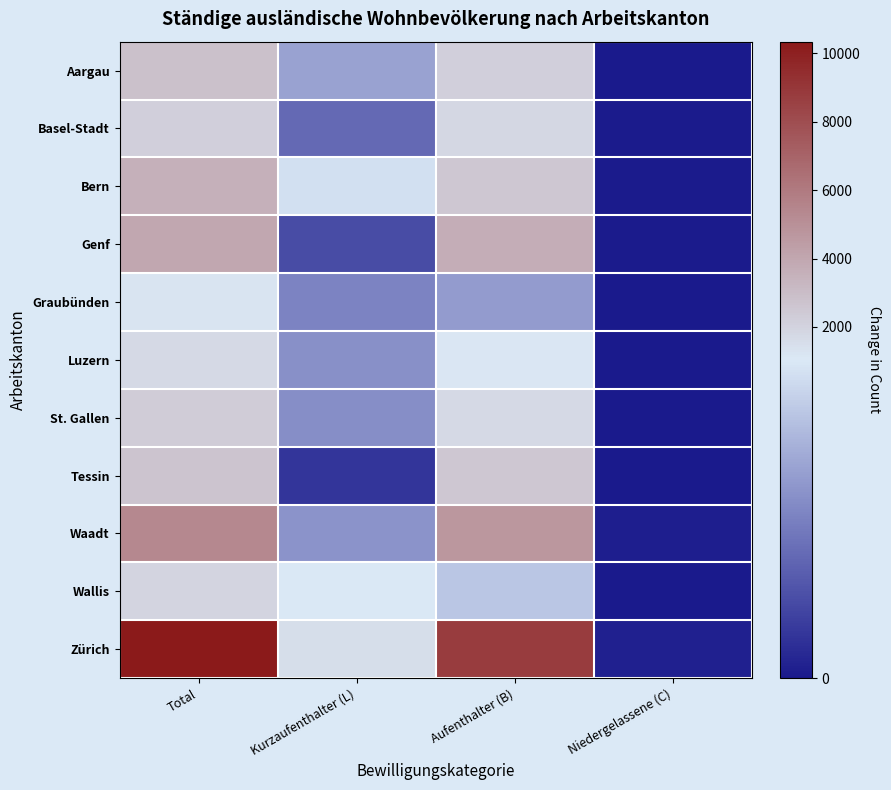

What is the spread (max minus min) of values at Aufenthalter (B)?

8129